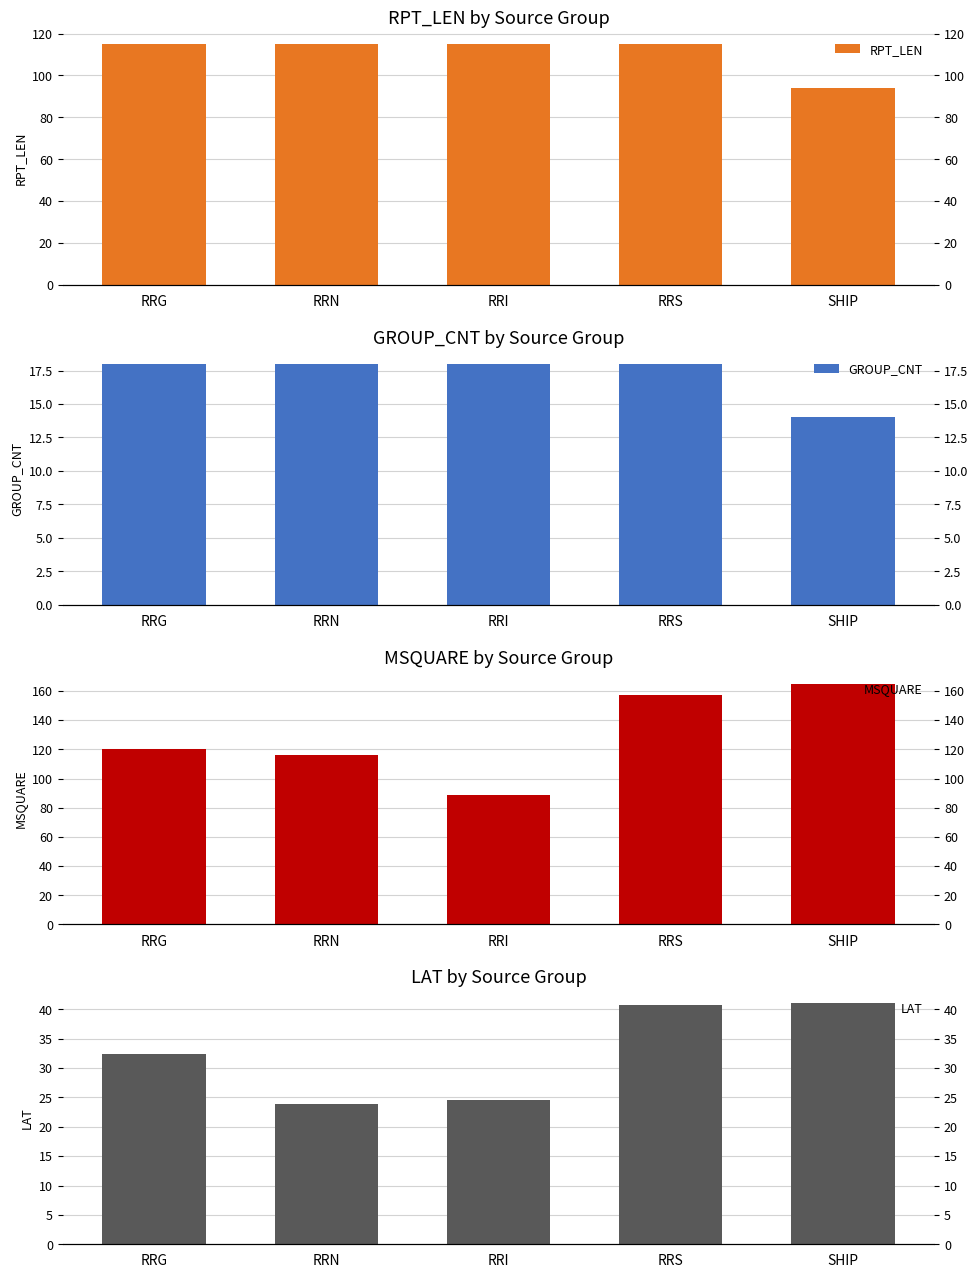

What is the value of the MSQUARE bar at the 2nd from the left?

116.0